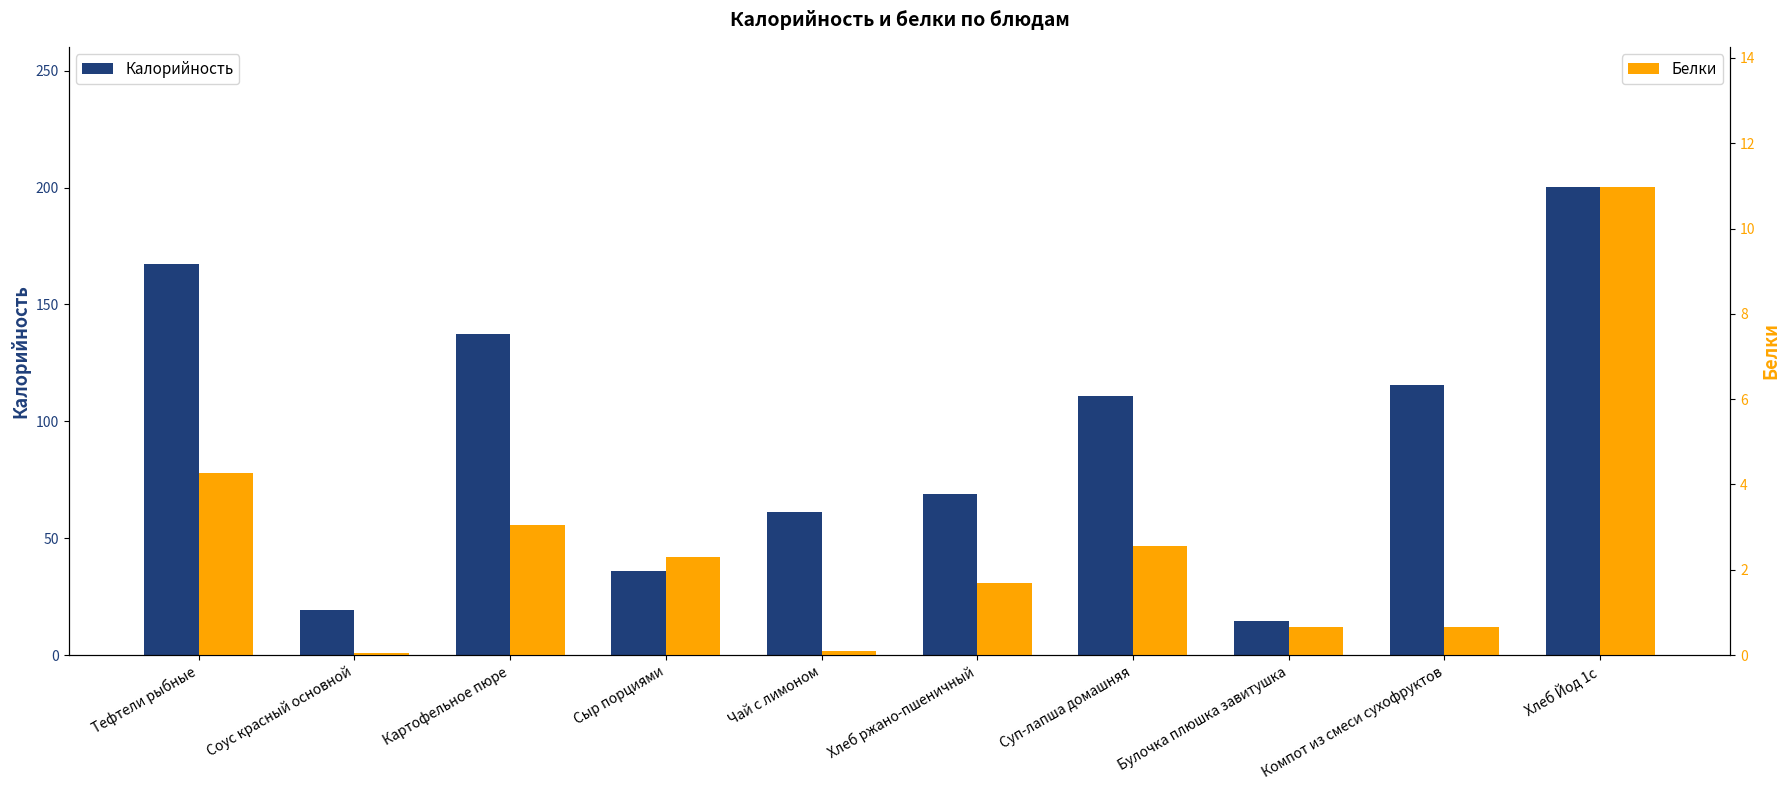

Reading right to left, list all the values displayed in this chart.

Калорийность: 200.2	115.6	14.4	111.0	69.0	61.0	36.0	137.2	19.4	167.4
Белки: 11.0	0.7	0.7	2.5	1.7	0.1	2.3	3.1	0.1	4.3